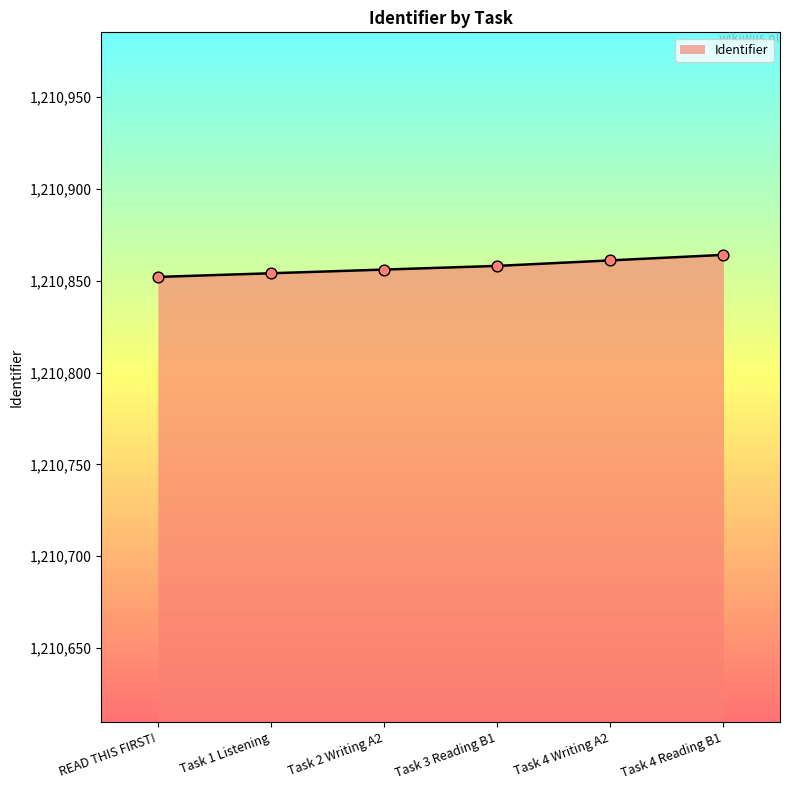

Approximately how many times larger is the value at Task 4 Writing A2 compared to Task 2 Writing A2?

1.0